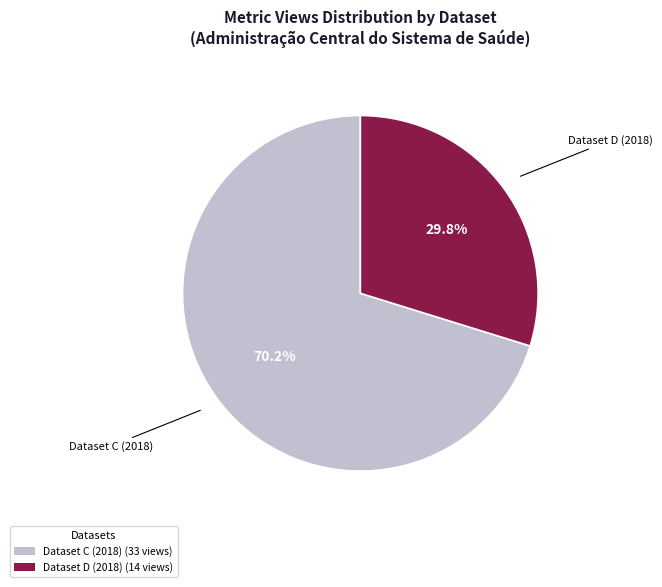

Rank the categories by value from highest to lowest.

Dataset C (2018) (33 views), Dataset D (2018) (14 views)